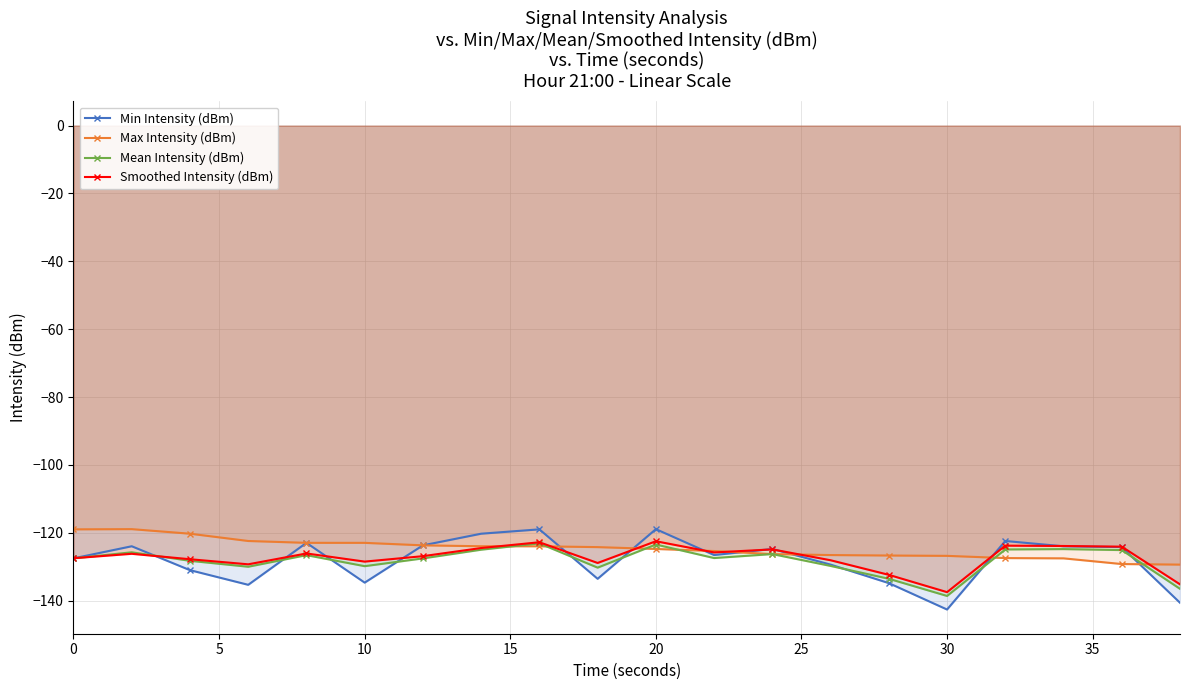

What is the lowest value of the Mean Intensity (dBm) series?

-138.6